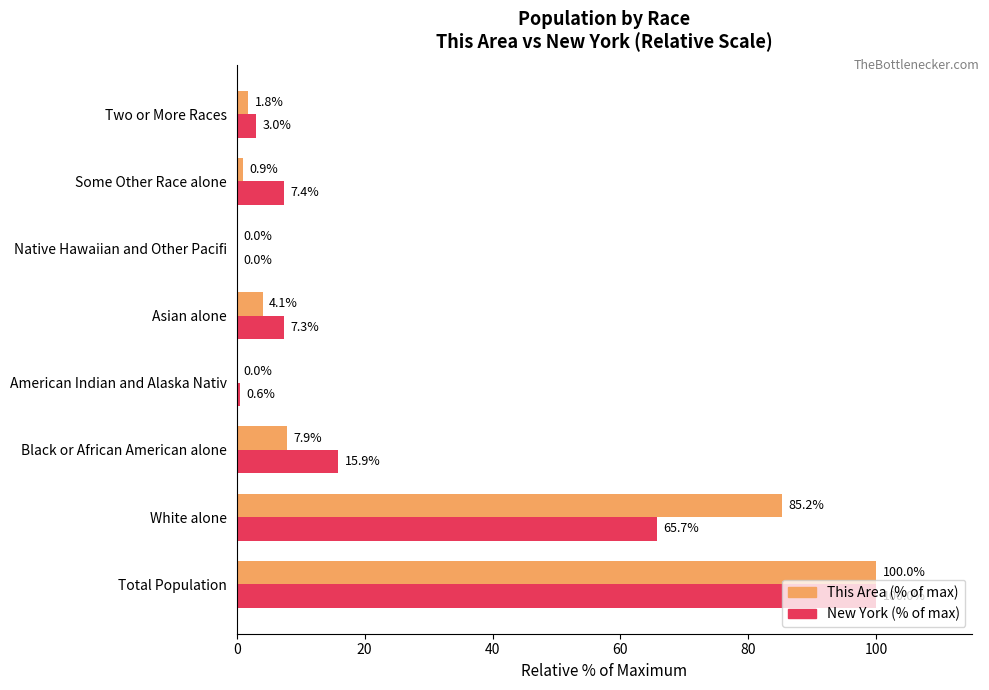

How many data points in New York (% of max) are above 7?

5